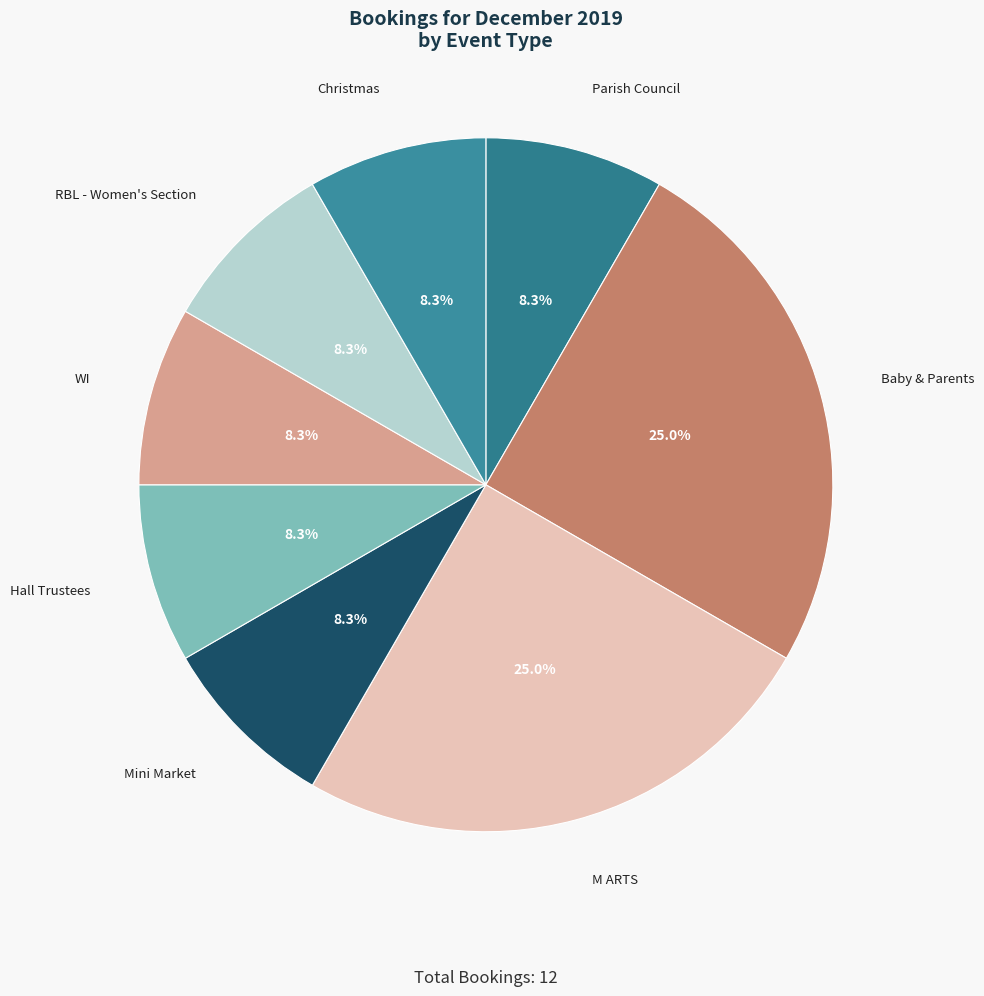

How many segments does this pie chart have?

8